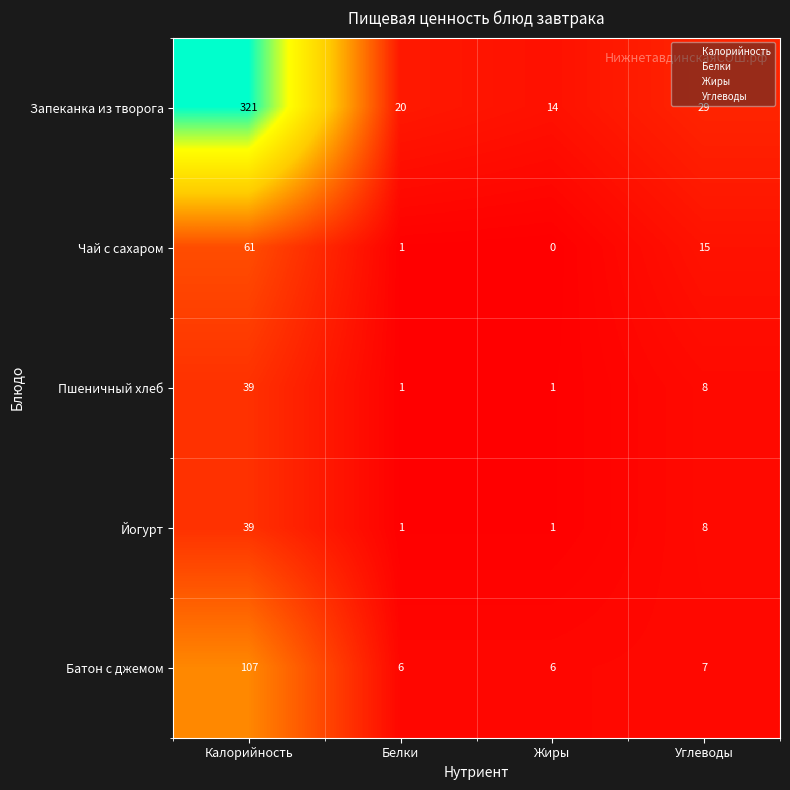

Where does the Батон с джемом series first go above 7?

Калорийность